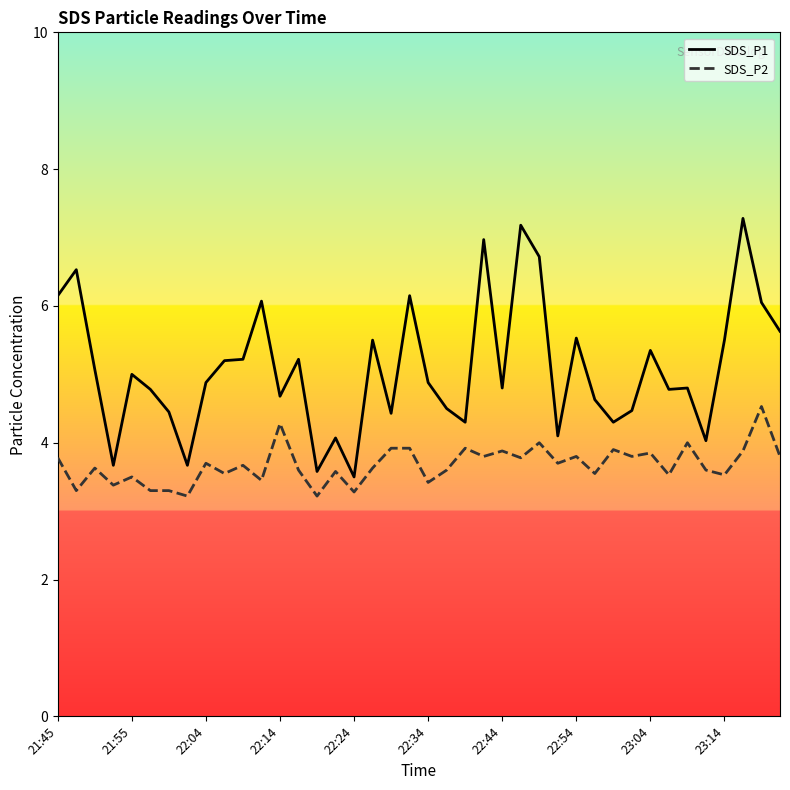

Rank the series by their average value, from highest to lowest.

SDS_P1, SDS_P2